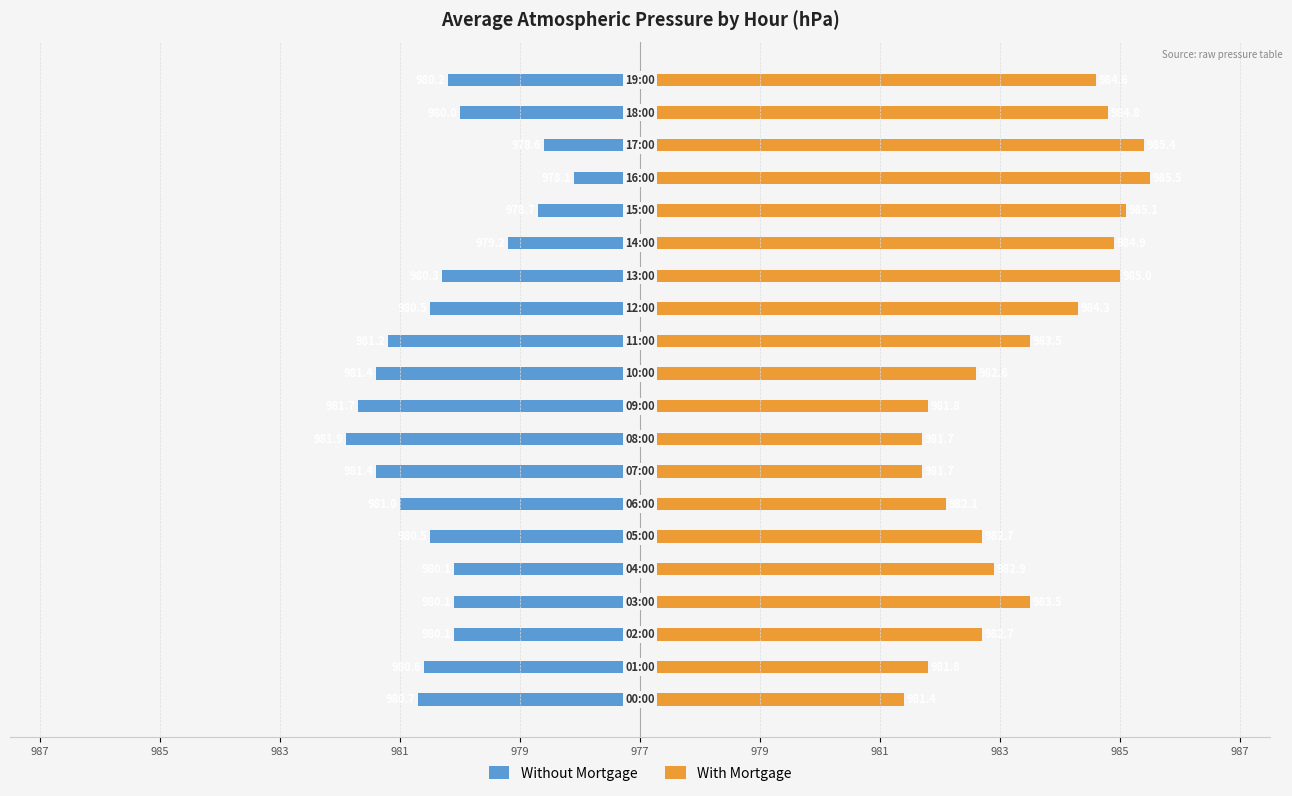

Rank the series at 981 from highest to lowest value.

With Mortgage, Without Mortgage